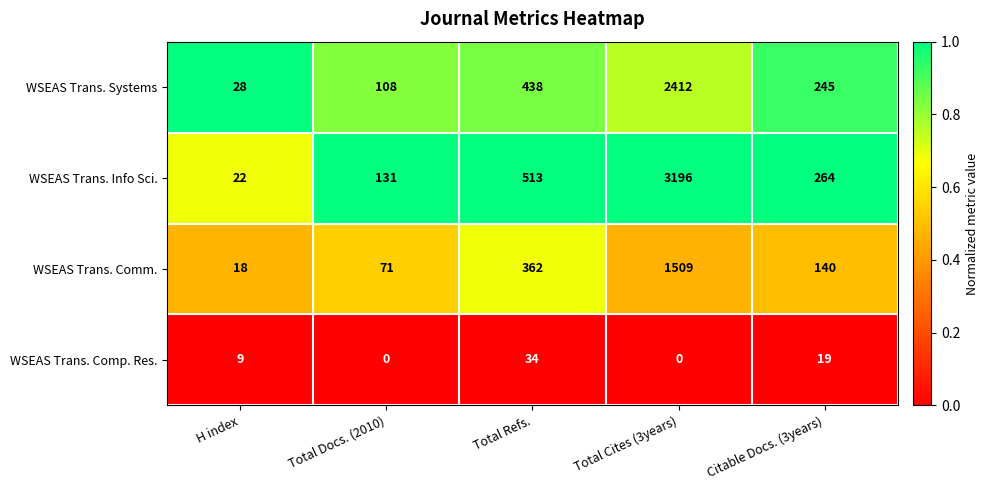

At Total Cites (3years), list the series in order from largest to smallest.

WSEAS Trans. Info Sci., WSEAS Trans. Systems, WSEAS Trans. Comm., WSEAS Trans. Comp. Res.